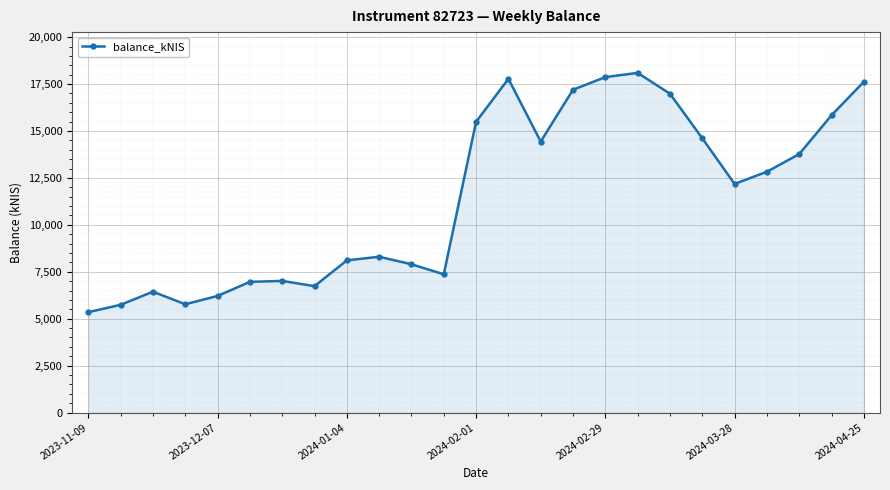

True or false: the data has more than 1 interior local peaks.

True